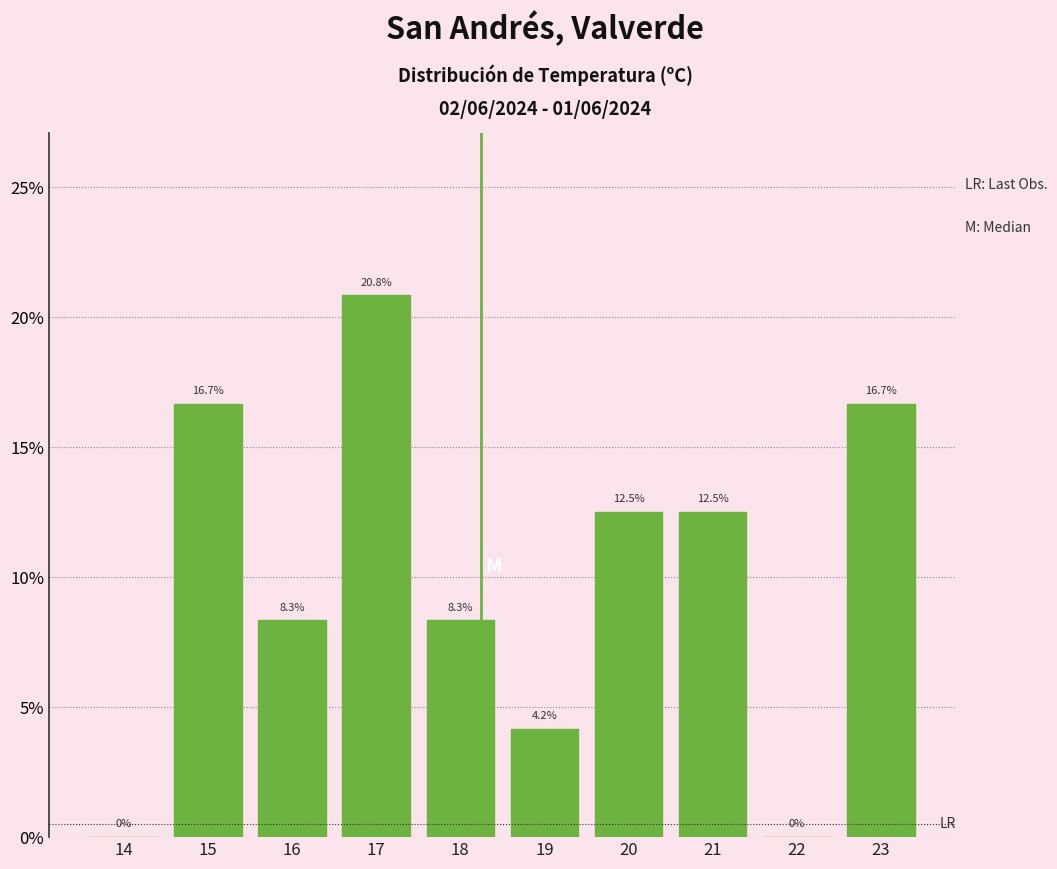

Reading left to right, list all the values displayed in this chart.

14=0.0	15=16.7	16=8.3	17=20.8	18=8.3	19=4.2	20=12.5	21=12.5	22=0.0	23=16.7